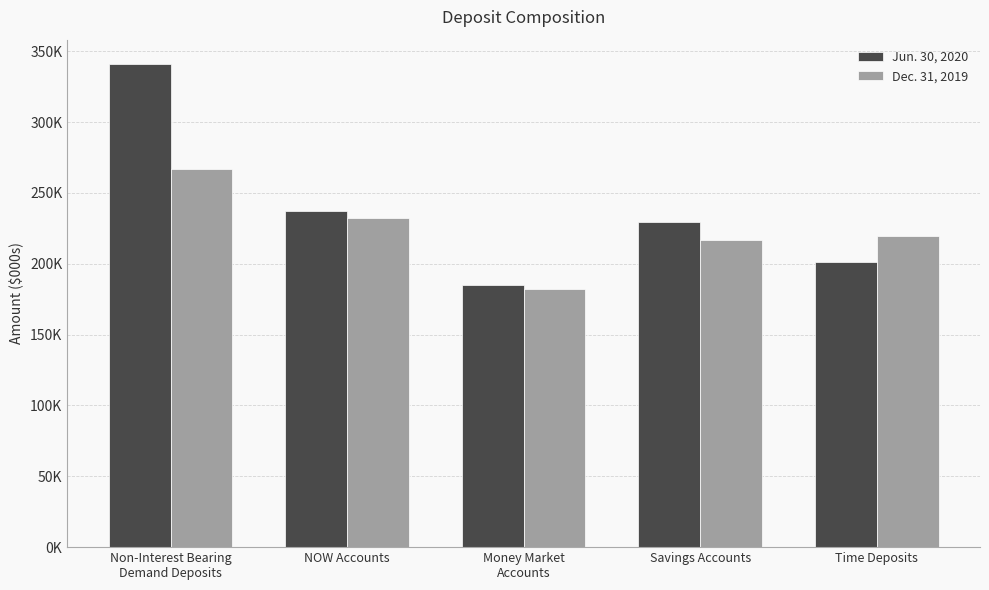

What are all the series names shown in the legend?

Jun. 30, 2020, Dec. 31, 2019